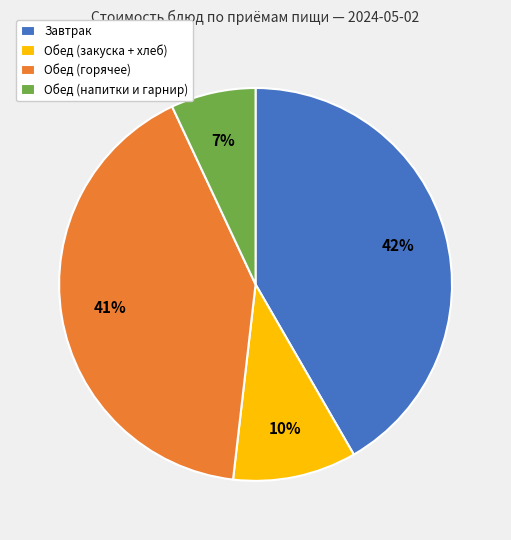

How many slices are in this pie chart?

4